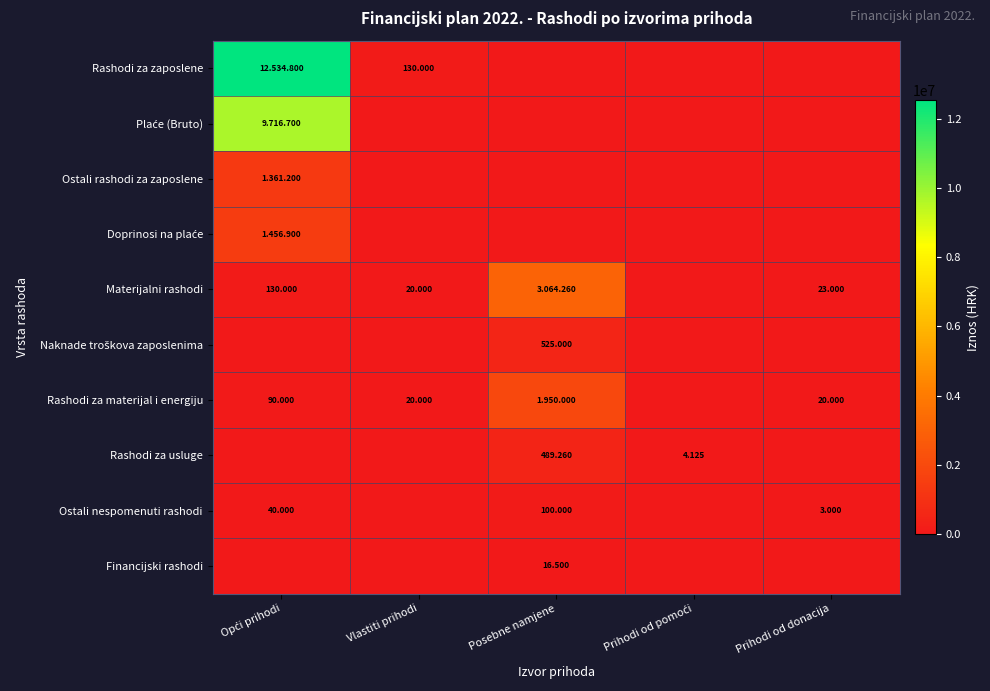

Which series has the largest total across all categories?

Rashodi za zaposlene